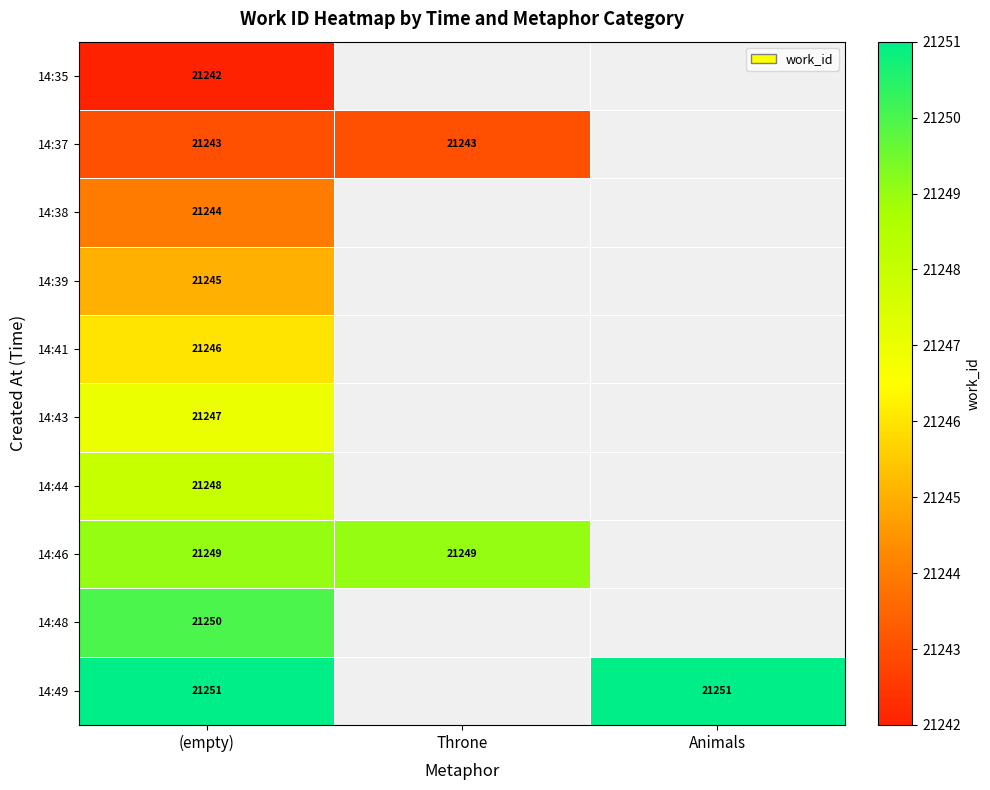

At (empty), list the series in order from largest to smallest.

14:49, 14:48, 14:46, 14:44, 14:43, 14:41, 14:39, 14:38, 14:37, 14:35